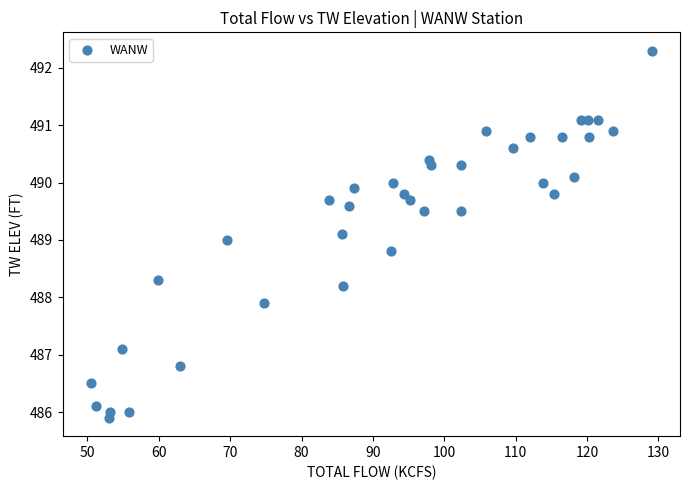

What is the range of X values (max minus min)?

78.6